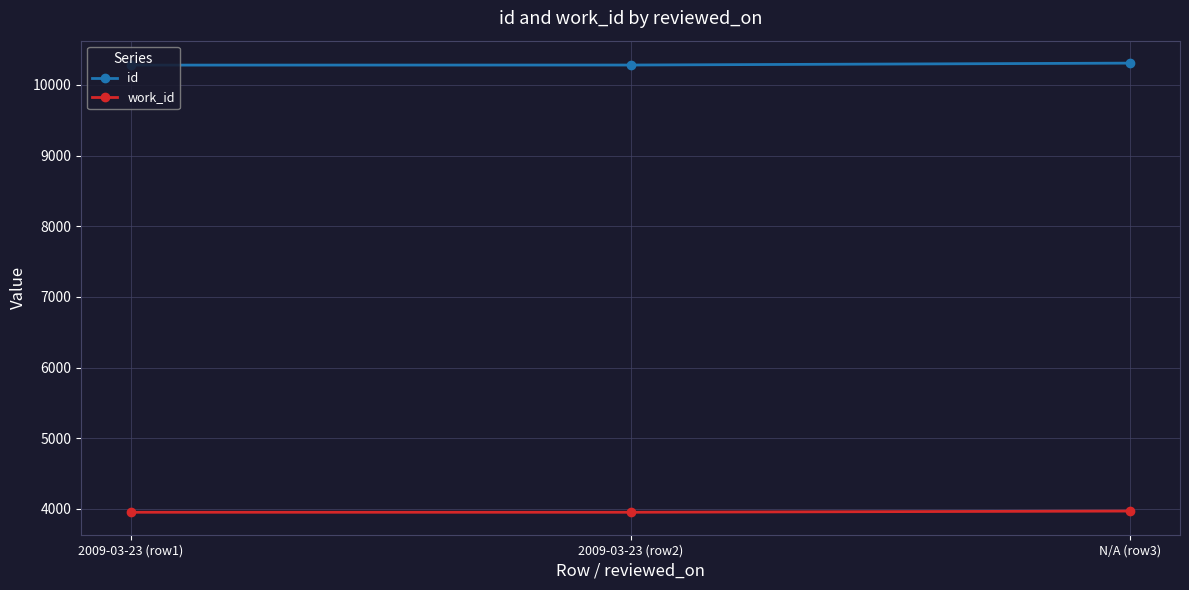

What is the difference between the highest and lowest values at 2009-03-23 (row2)?

6327